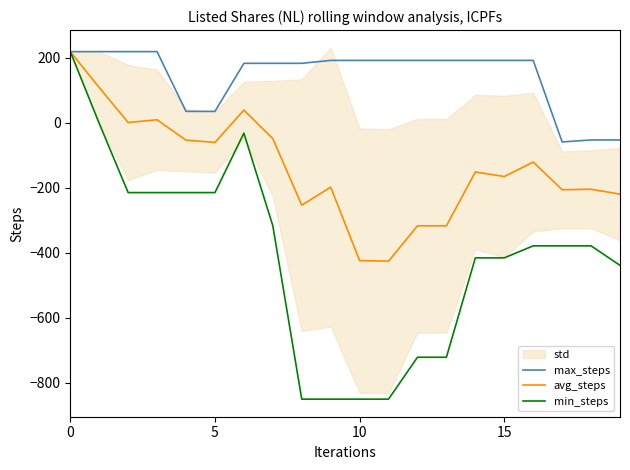

What is the difference between the maximum and minimum values in the max_steps series?

278.0